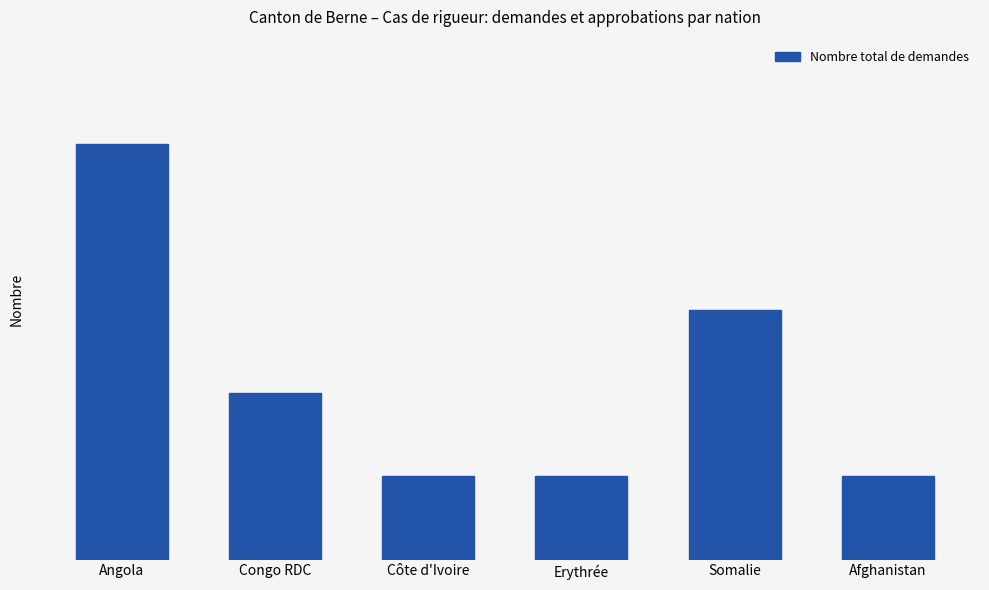

What is the greatest value displayed?

5